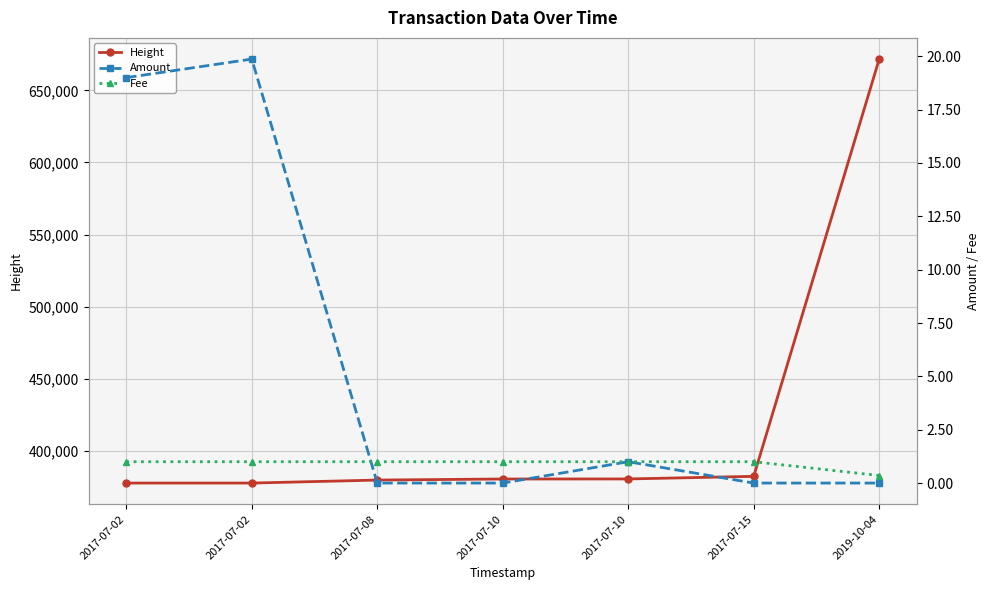

At which label does Height reach its peak?

2019-10-04